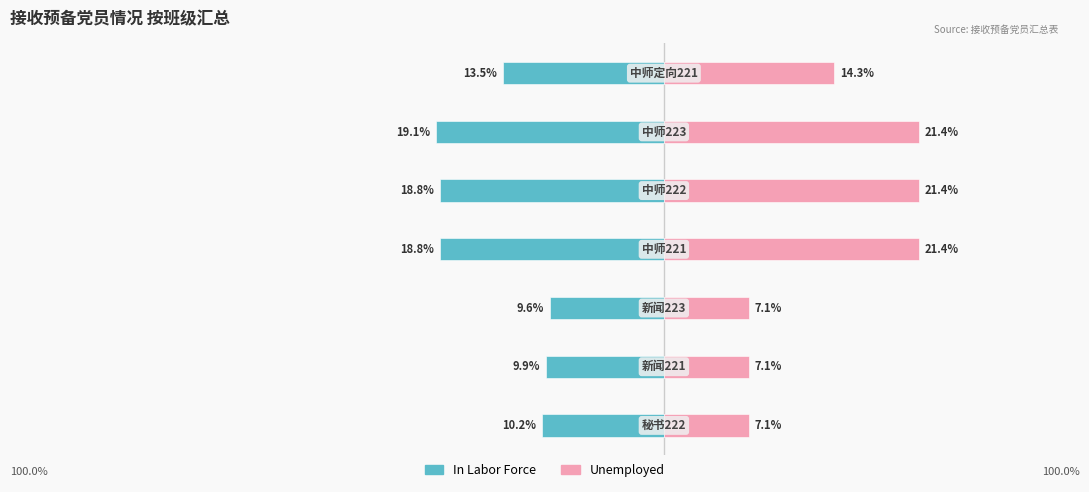

What are all the series names shown in the legend?

In Labor Force, Unemployed